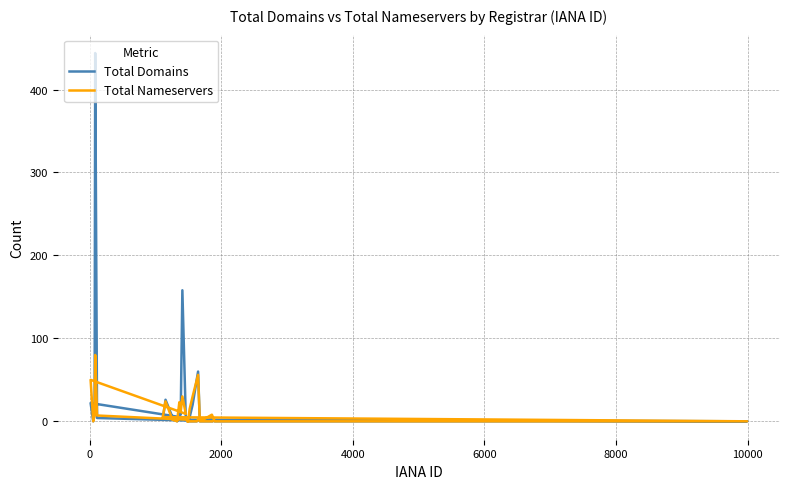

How many values in the Total Domains series are below 2?

14